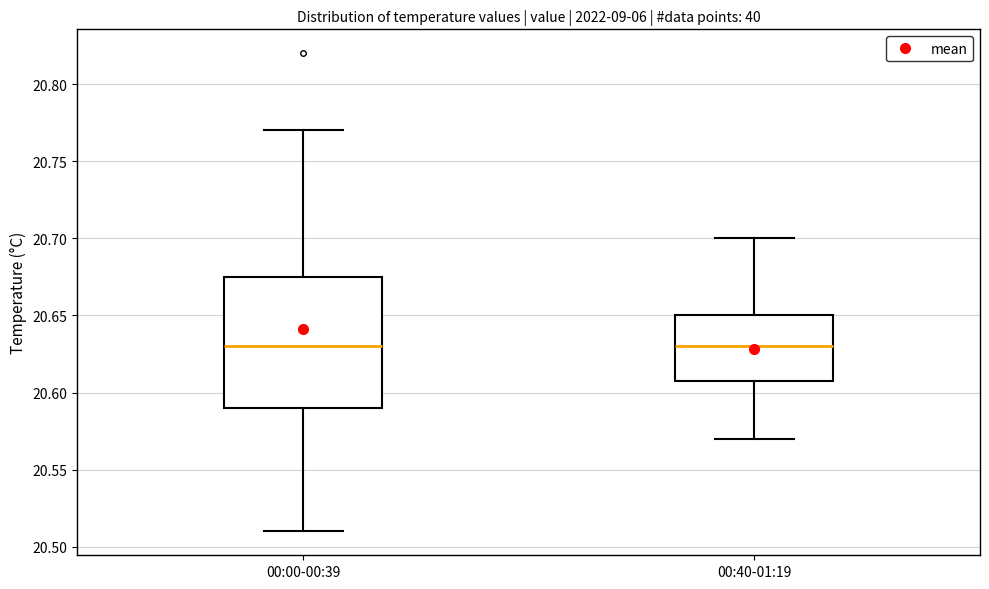

Which box is the tallest, from its lower edge to its upper edge?

00:00-00:39